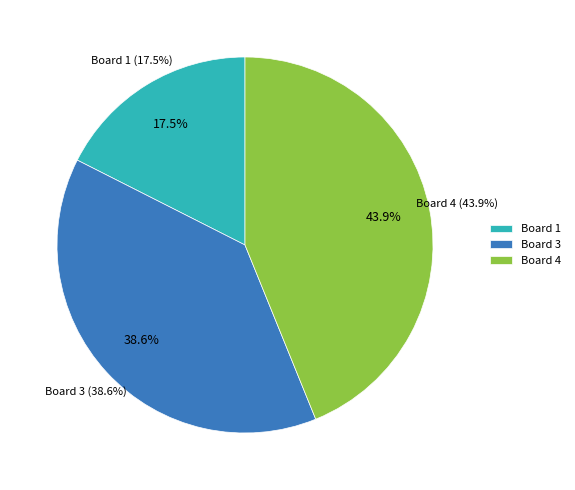

Is the sum of Board 2 and Board 3 greater than half?

No